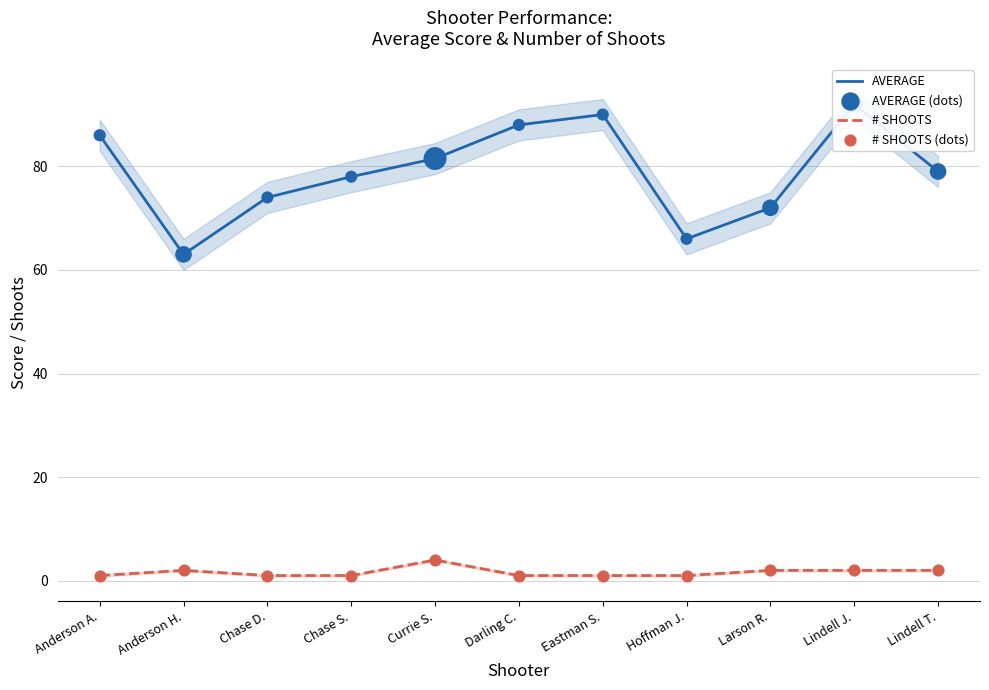

What are all the series names shown in the legend?

AVERAGE, # SHOOTS, AVERAGE (dots), # SHOOTS (dots)